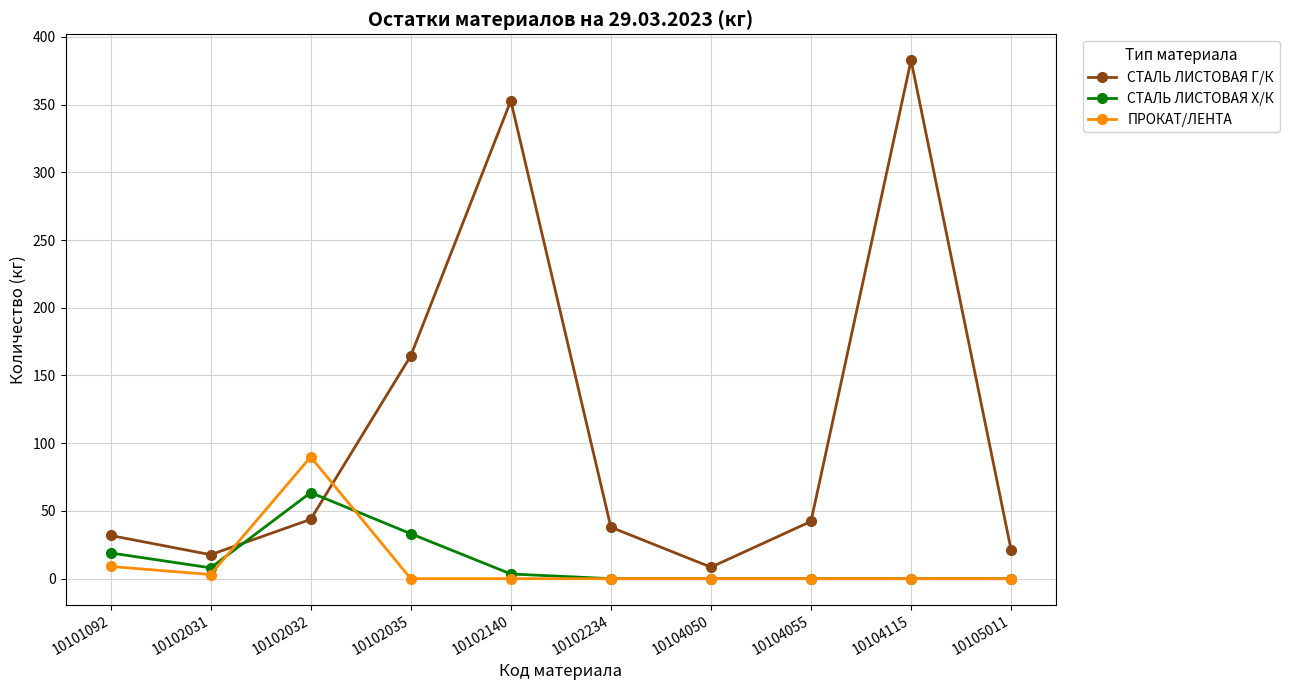

Where is the first local minimum for ПРОКАТ/ЛЕНТА?

10102031